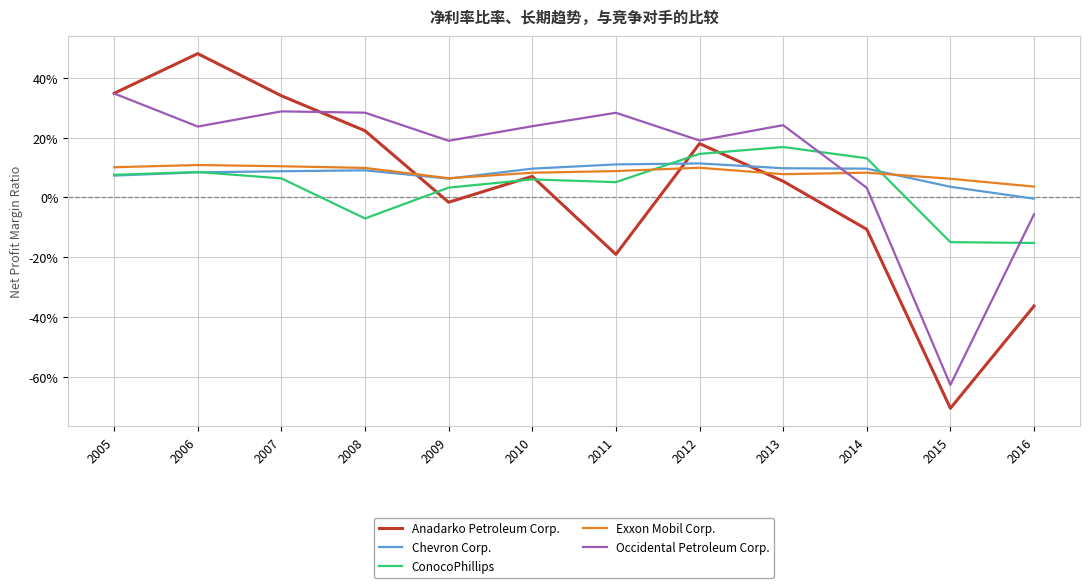

After their last crossing, which series has the higher values: Exxon Mobil Corp. or ConocoPhillips?

Exxon Mobil Corp.